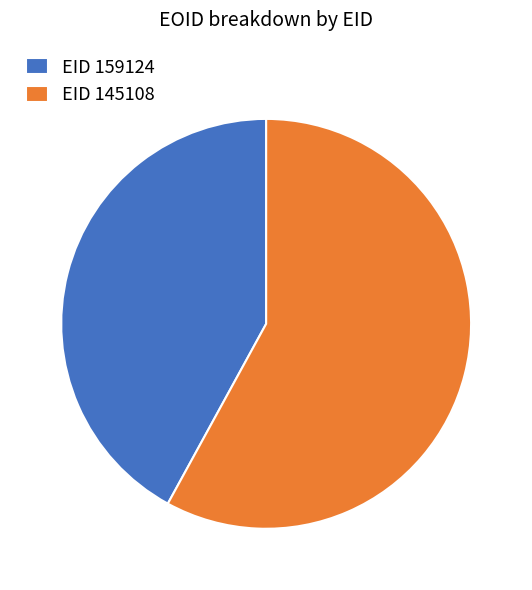

Is it true that EID 145108 is 52% of the pie?

False